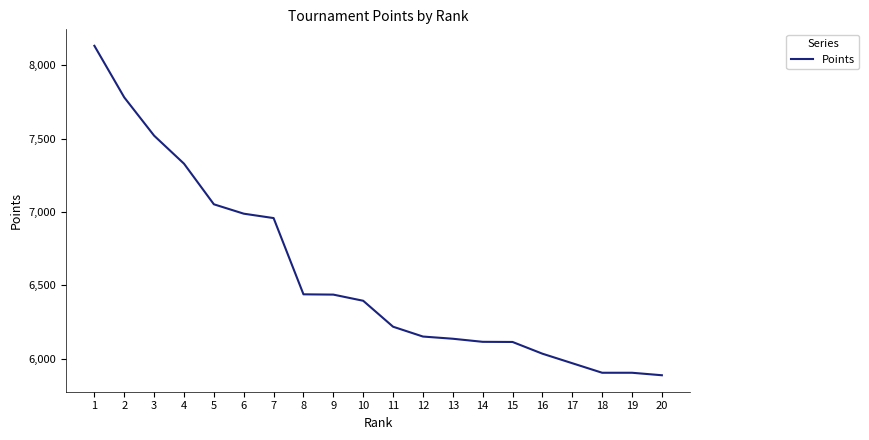

At which label does the data first exceed 6395?

1